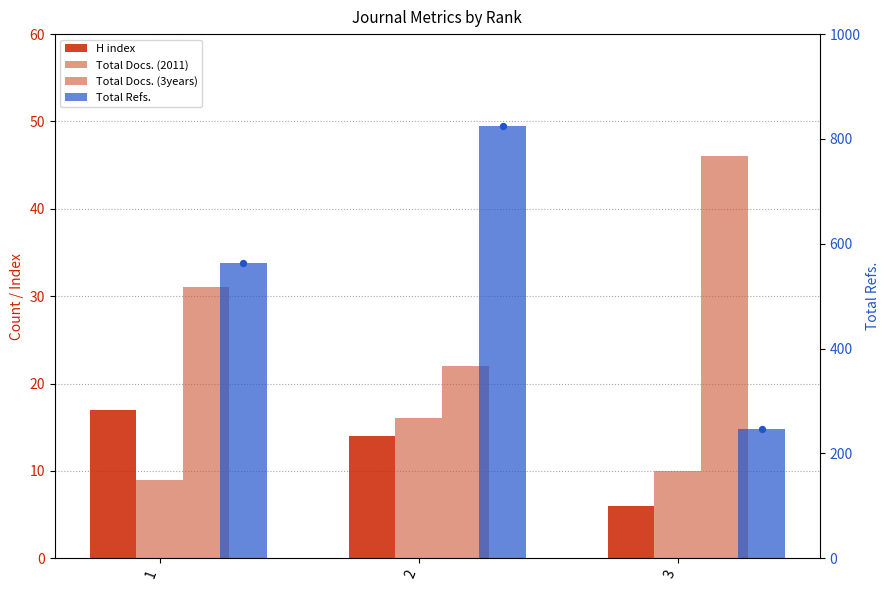

Which series reaches the maximum Y coordinate?

Total Refs.